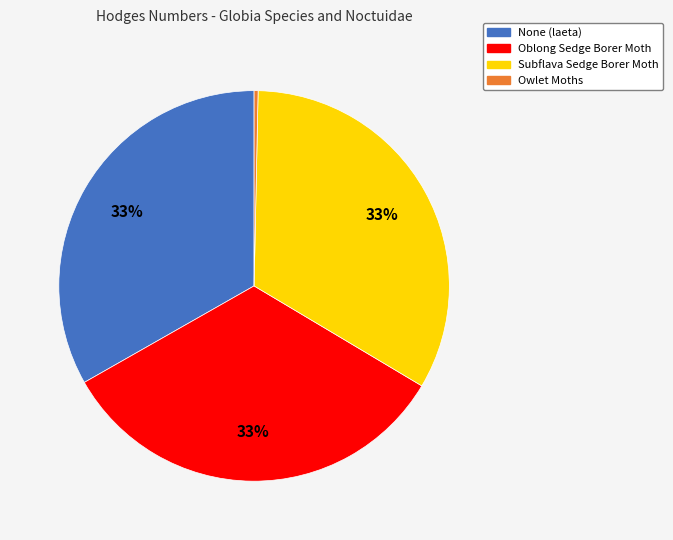

The Oblong Sedge Borer Moth slice represents 41% of the pie. True or false?

False